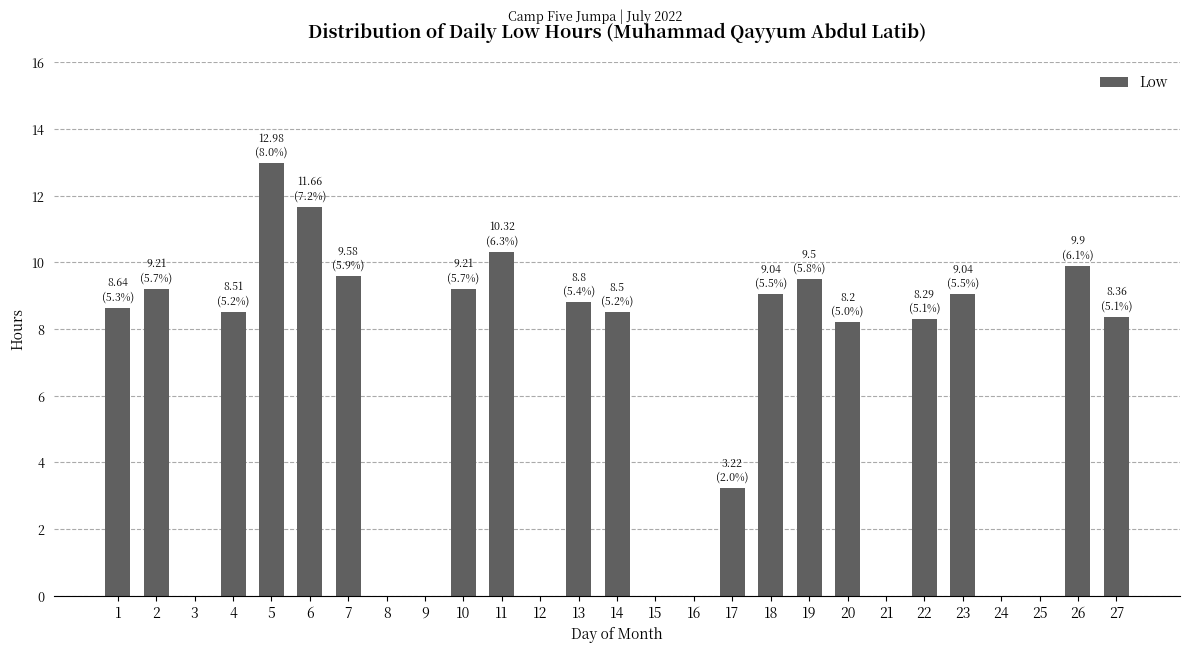

Reading left to right, transcribe all the data shown in this chart.

1=8.6	2=9.2	3=0.0	4=8.5	5=13.0	6=11.7	7=9.6	8=0.0	9=0.0	10=9.2	11=10.3	12=0.0	13=8.8	14=8.5	15=0.0	16=0.0	17=3.2	18=9.0	19=9.5	20=8.2	21=0.0	22=8.3	23=9.0	24=0.0	25=0.0	26=9.9	27=8.4